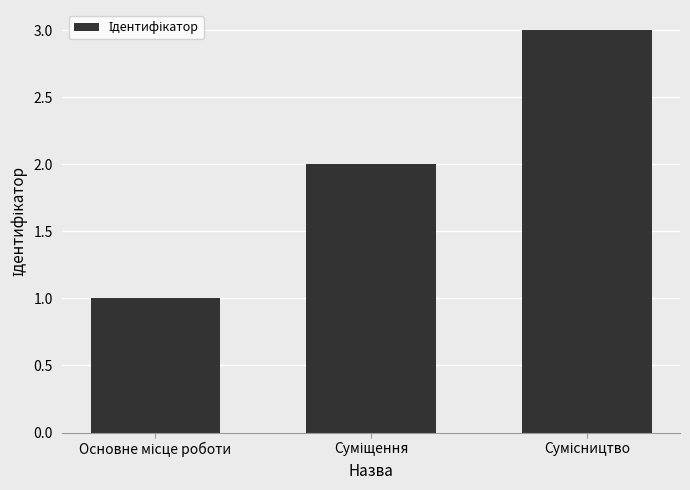

What is the sum of all values?

6